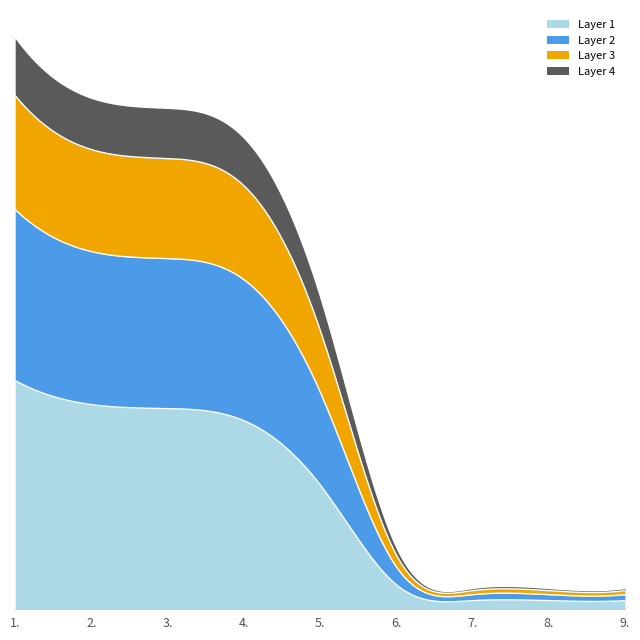

What is the change in value from 5. to 7.?

-1450